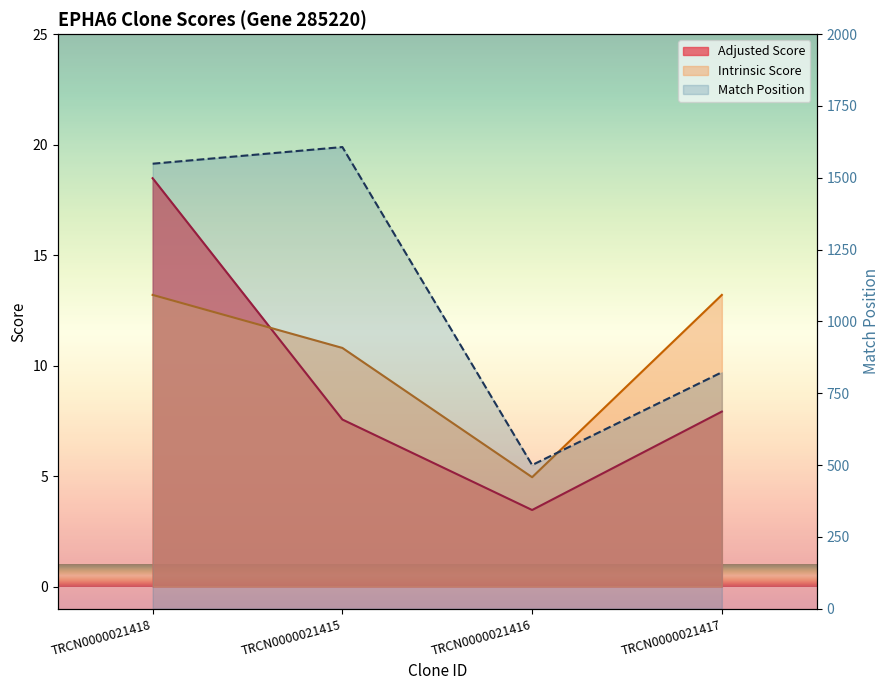

What is the label of the 4th point from the left?

TRCN0000021417